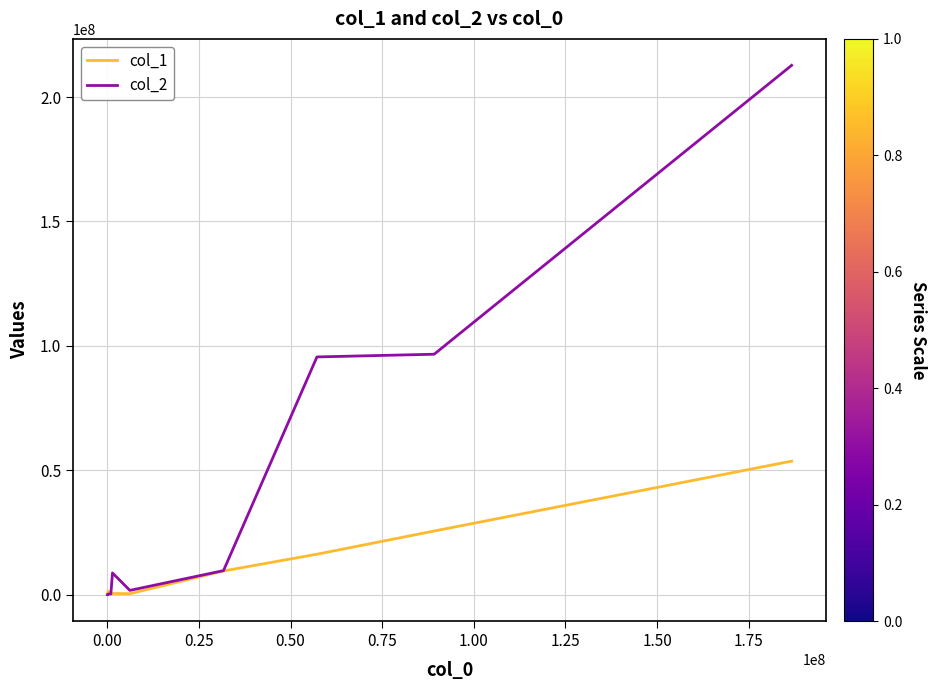

Which series has the widest spread of values?

col_2